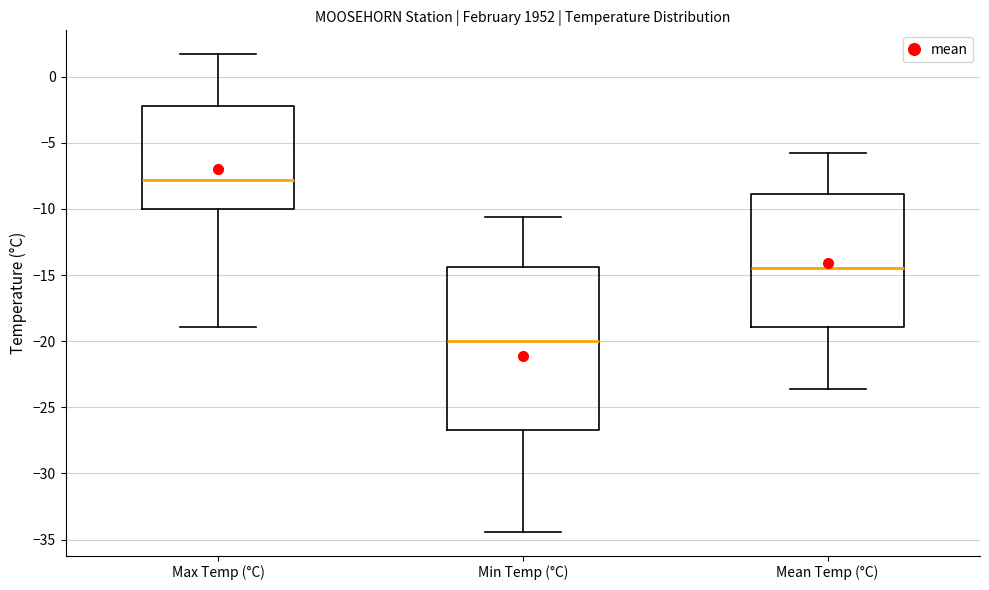

Reading left to right, read every box against the y-axis: the position of its median line, the range the box covers, and the ends of its whiskers. The values are not printed on the chart, so give them approximately, as read against the axis.

Max Temp (°C): median -8.0, box -10.0 to -2.0, whiskers -19.0 to 1.5
Min Temp (°C): median -20.0, box -26.5 to -14.5, whiskers -34.5 to -10.5
Mean Temp (°C): median -14.5, box -19.0 to -9.0, whiskers -23.5 to -6.0